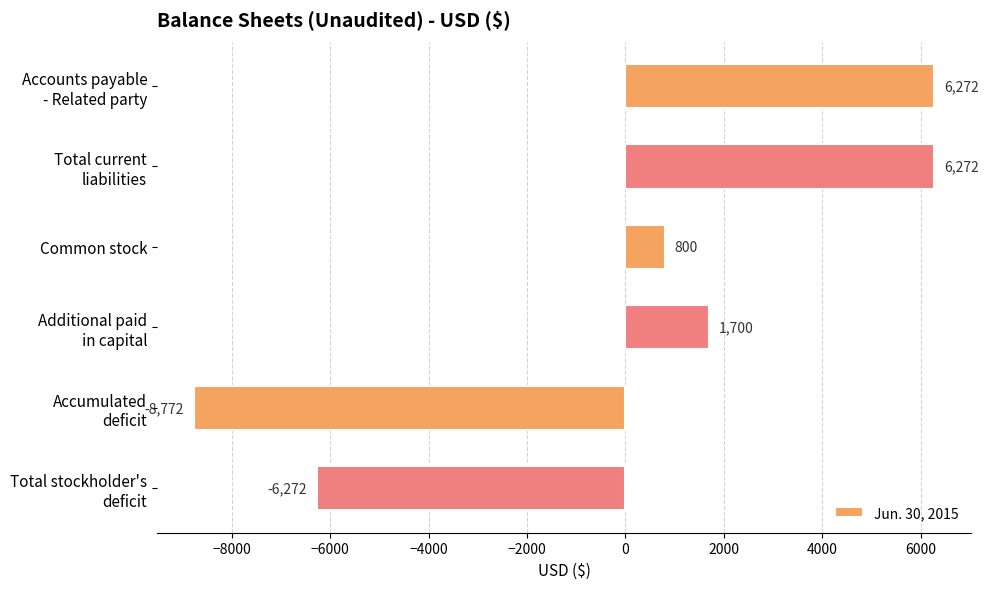

Count the values in the range -6272 to 6272.

5